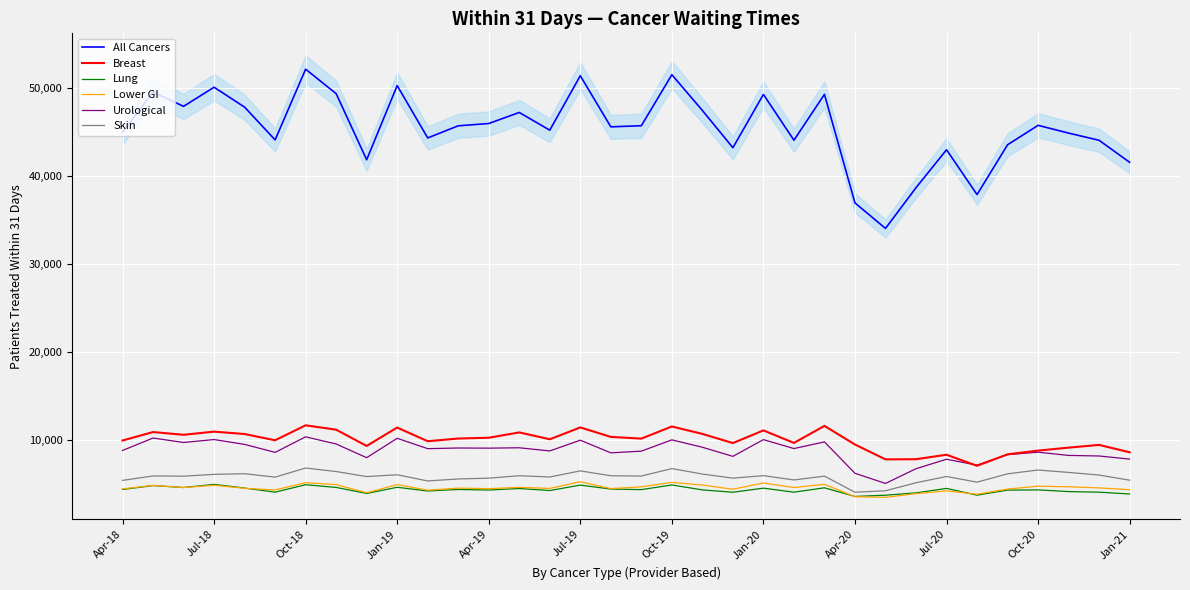

In Skin, how many points are higher than both neighbors (excluding endpoints)?

11